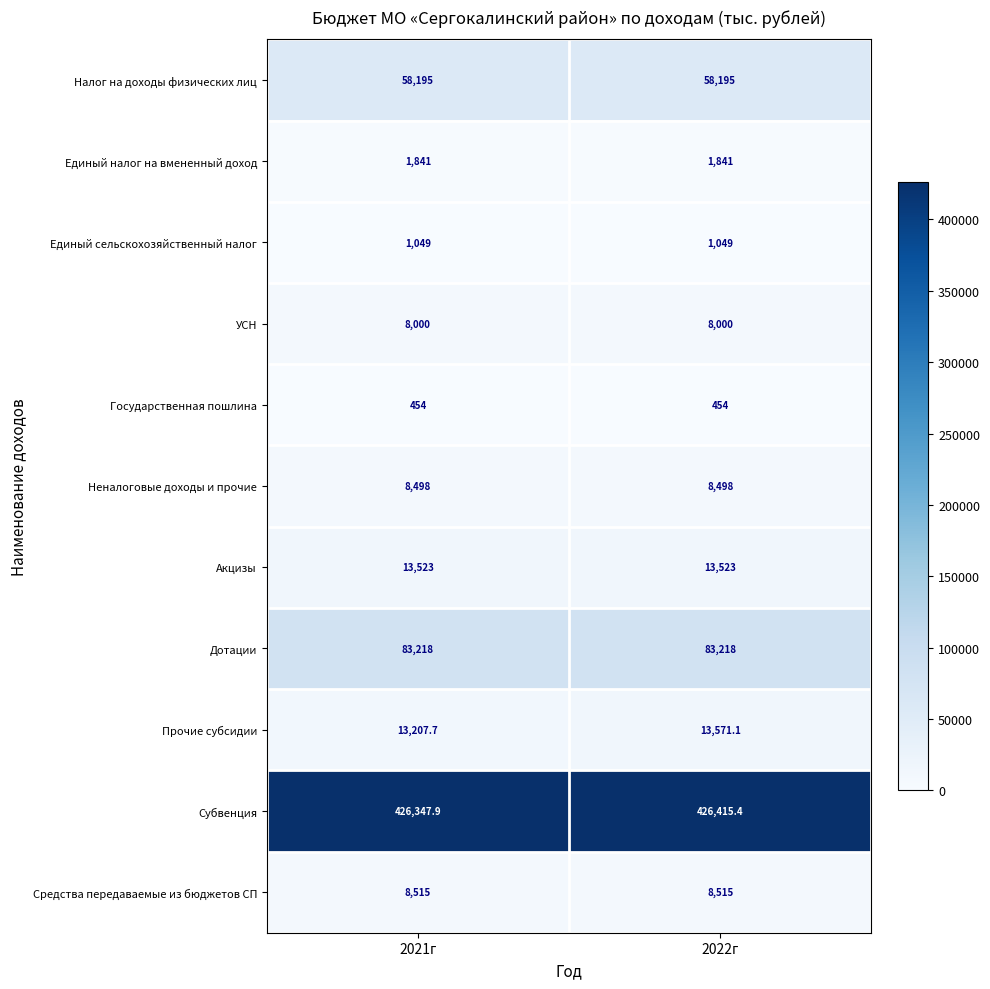

What is the total value across all series at 2021г?

622848.6